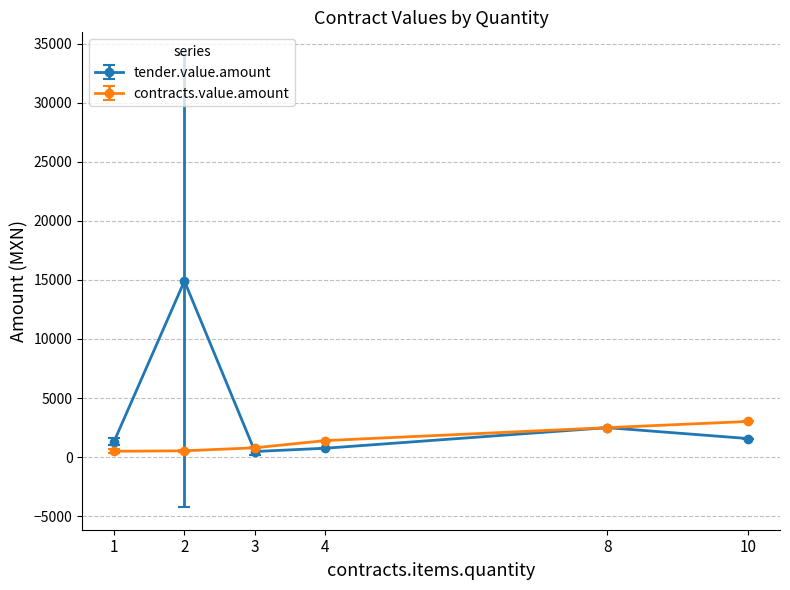

Which series has the largest range (max minus min)?

tender.value.amount